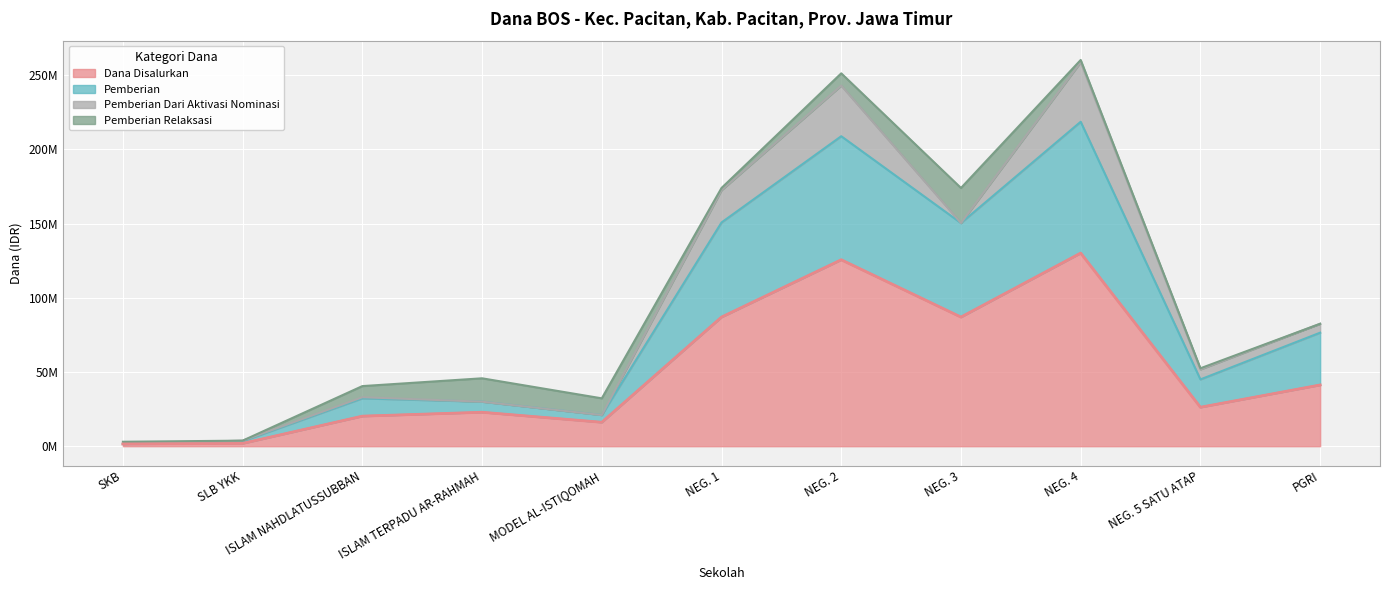

What is the minimum value for Dana Disalurkan?

1500000